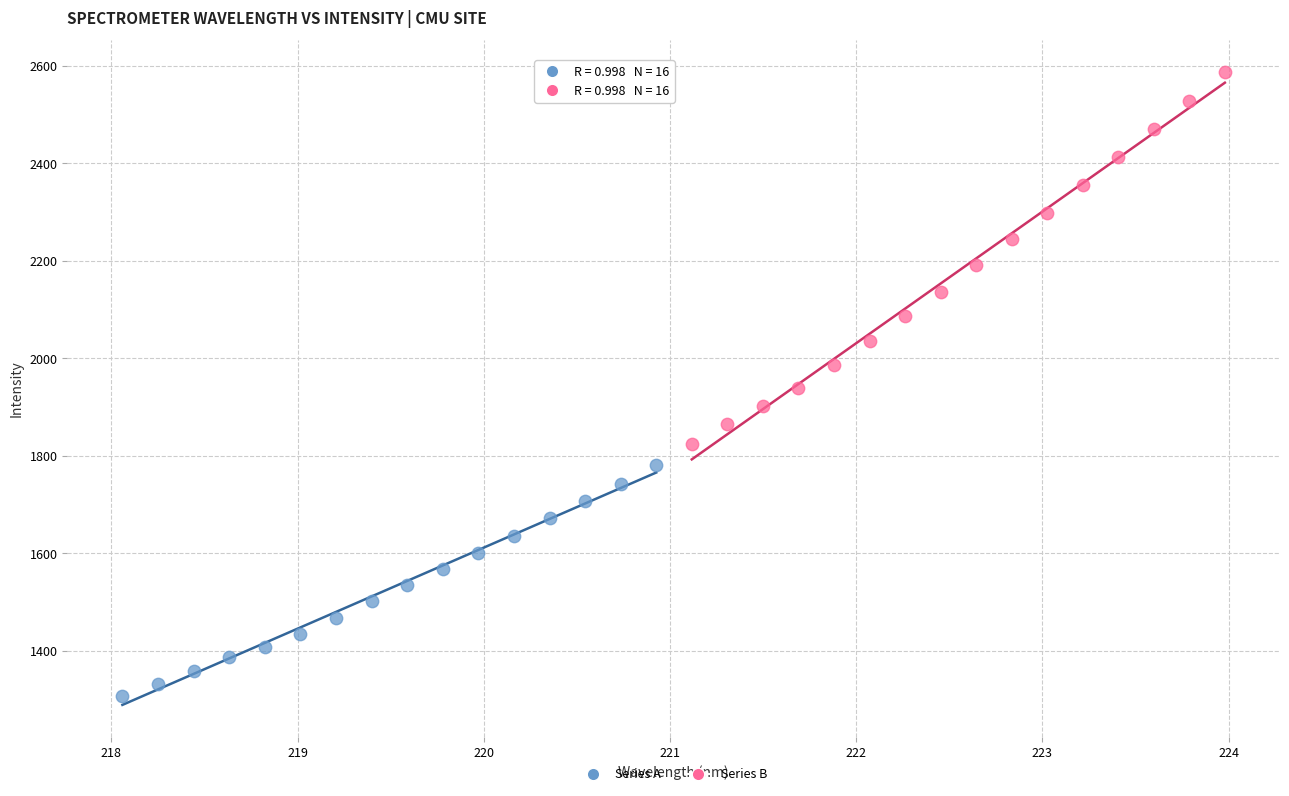

What are all the series names shown in the legend?

Series A, Series B